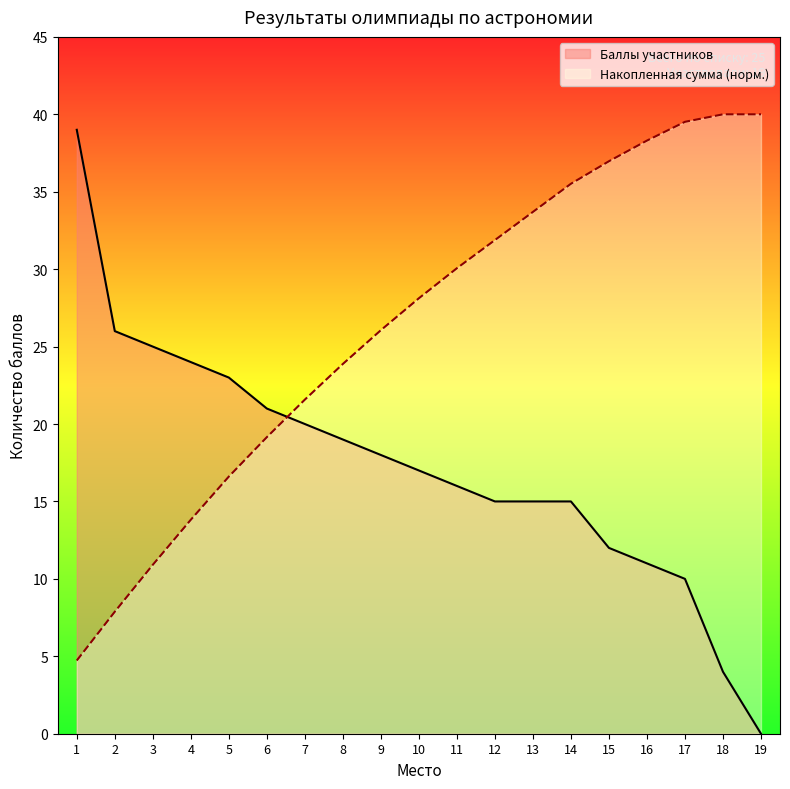

How many distinct data groups are displayed?

2